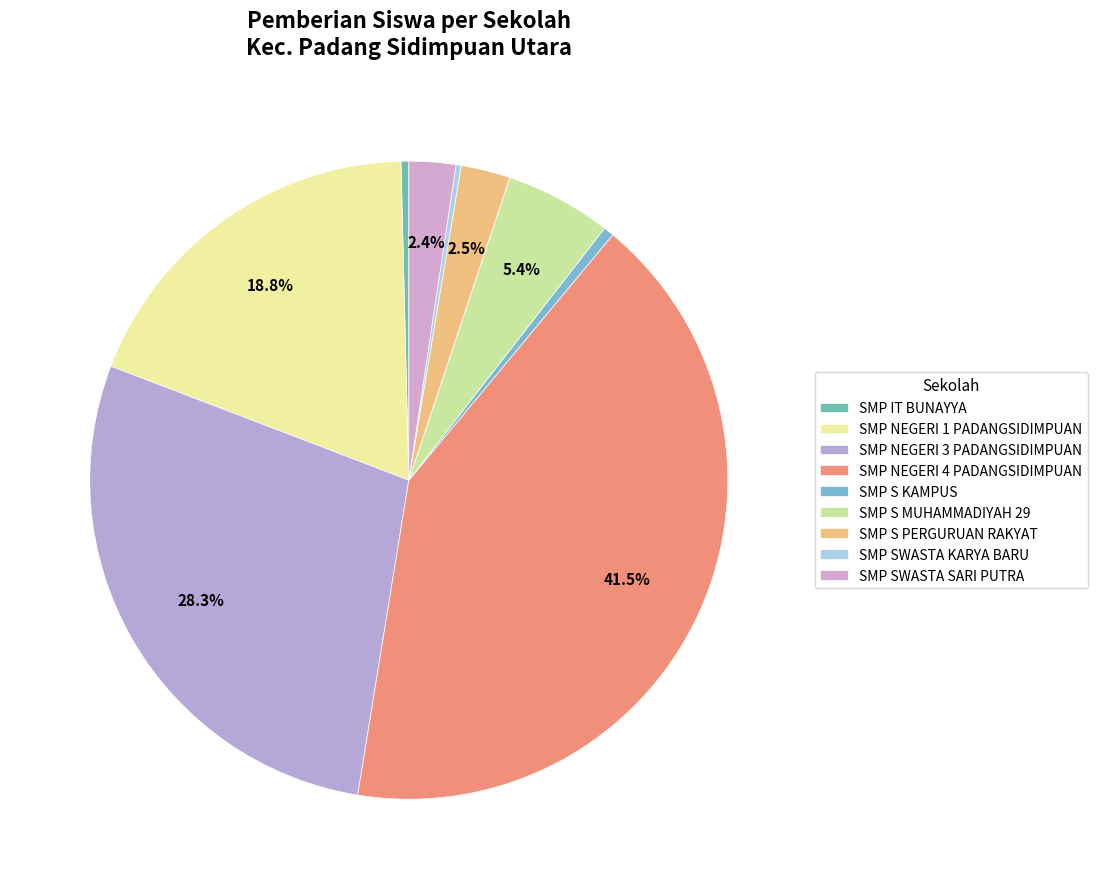

Does SMP IT BUNAYYA represent more than half of the total?

No